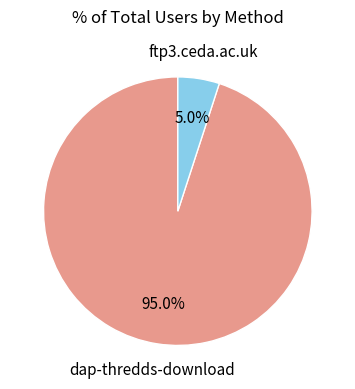

Is it true that ftp3.ceda.ac.uk is 5% of the pie?

True